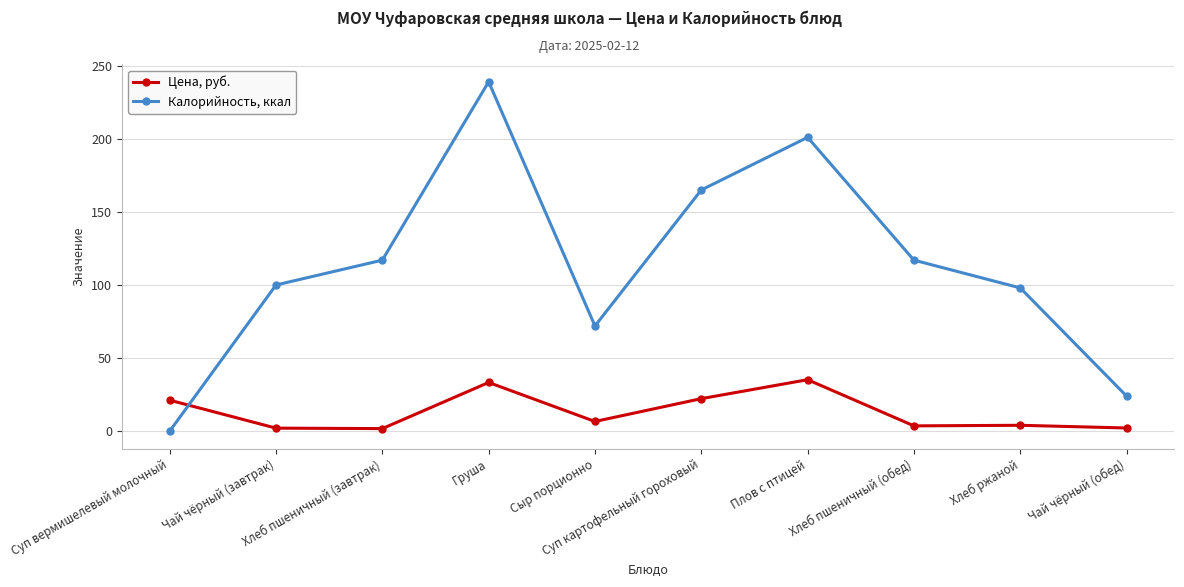

How many data points in Цена, руб. are less than 6?

5